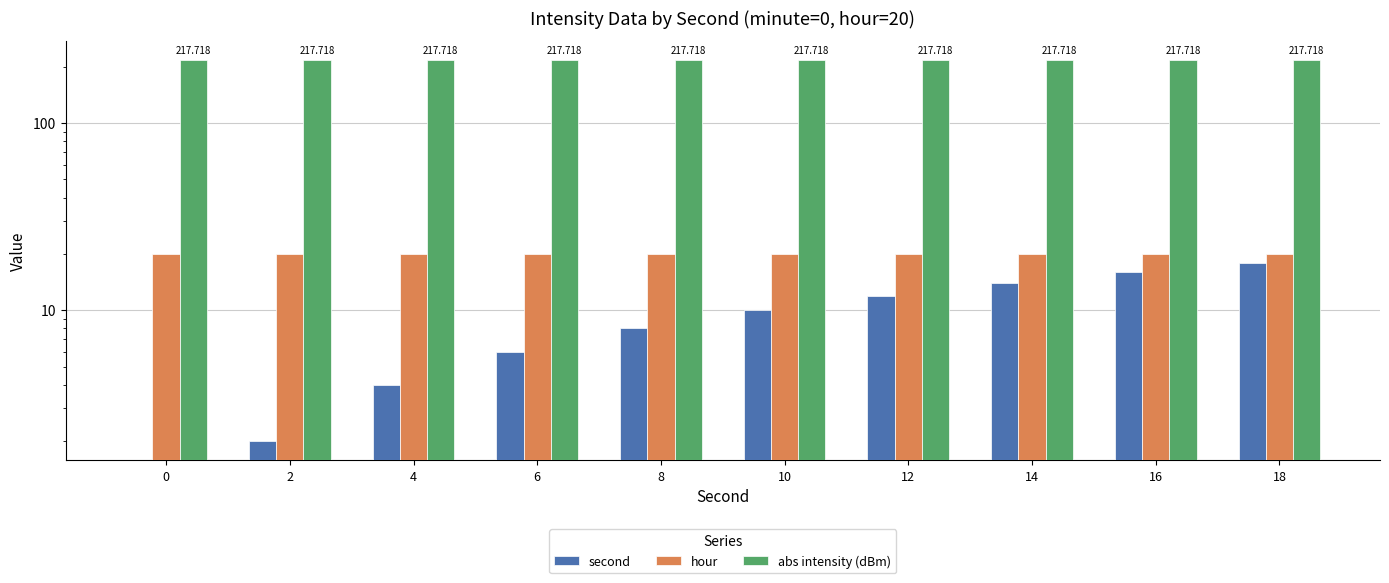

Are the bars horizontal?

No